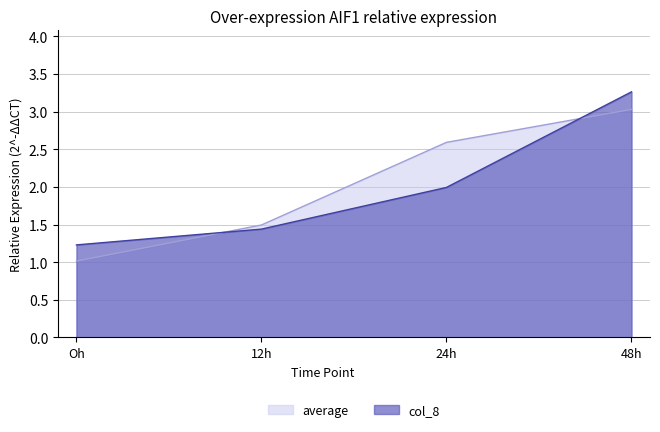

How many lines are shown in the chart?

2